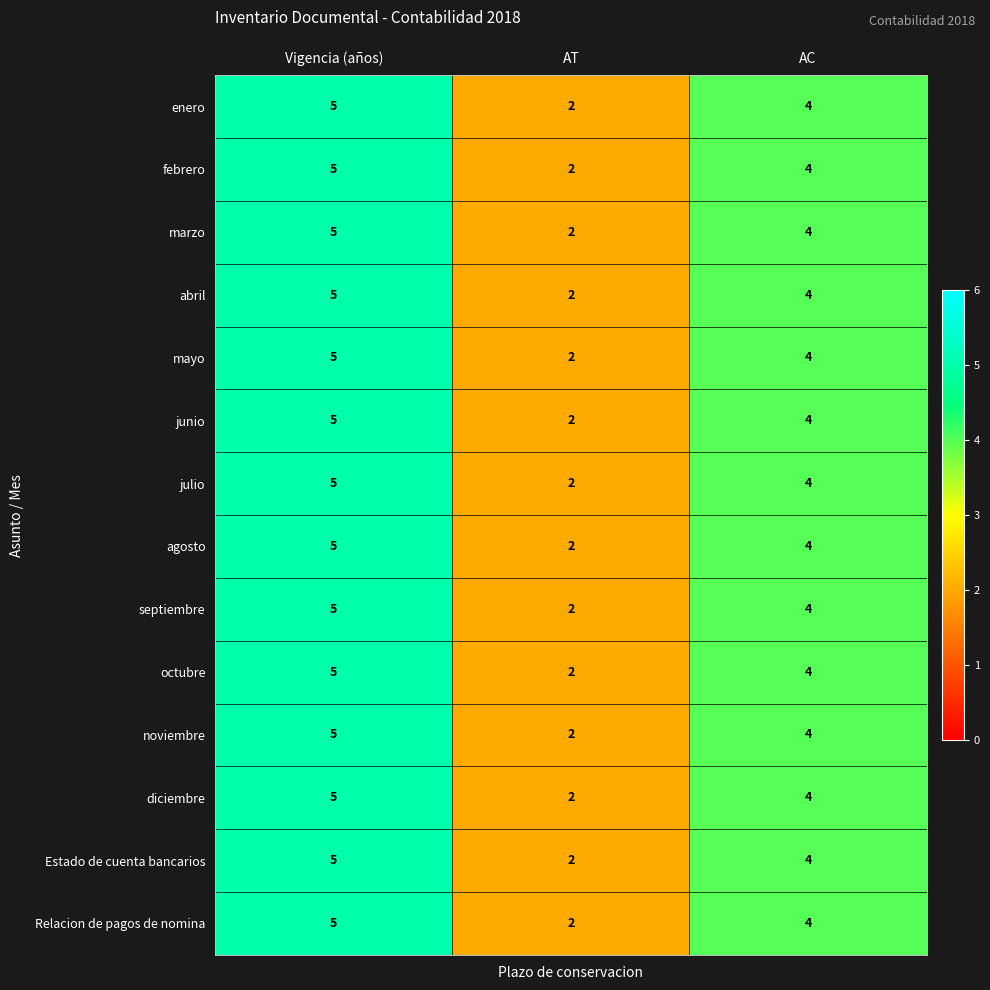

Rank the categories by junio value from highest to lowest.

Vigencia (años), AC, AT